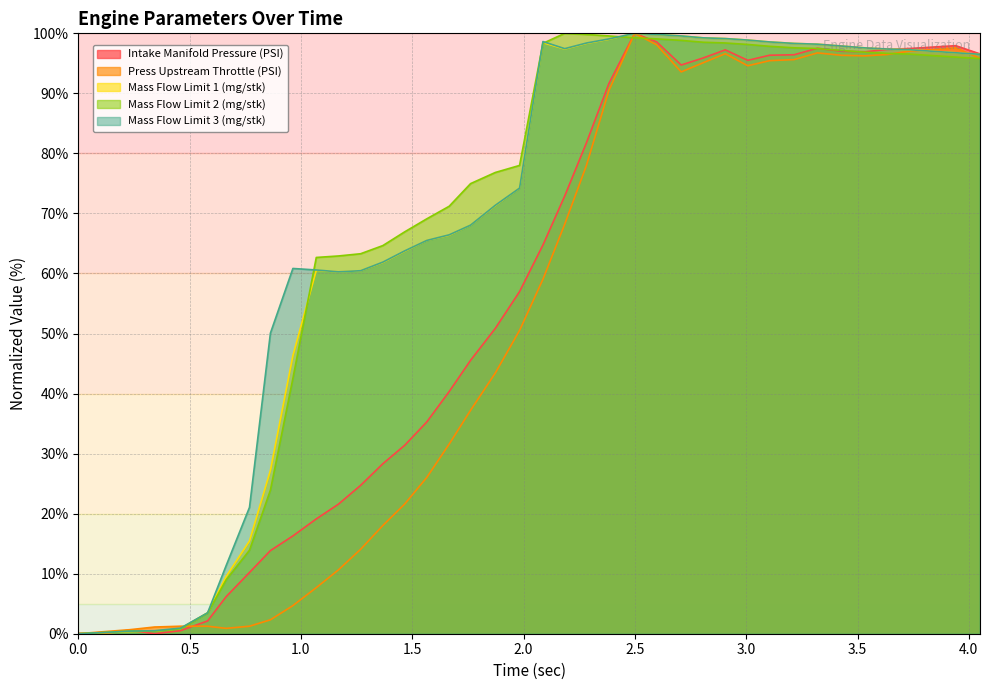

Reading left to right, transcribe all the data shown in this chart.

Intake Manifold Pressure (PSI): 0.1	0.0	0.6	0.0	0.5	2.1	6.2	10.2	13.8	16.3	19.1	21.6	24.7	28.3	31.4	35.3	40.3	45.5	50.9	57.0	64.7	72.9	81.7	91.6	100.0	98.6	94.7	95.9	97.2	95.5	96.4	96.4	97.5	97.0	96.9	97.3	97.5	97.7	97.9	96.6
Press Upstream Throttle (PSI): 0.0	0.3	0.7	1.1	1.2	1.2	0.9	1.2	2.3	4.7	7.7	10.6	14.1	18.0	21.6	26.0	31.6	37.2	43.4	50.5	59.0	68.2	78.0	90.5	100.0	98.1	93.6	95.1	96.6	94.6	95.4	95.6	96.7	96.3	96.3	96.5	97.1	97.3	97.6	95.9
Mass Flow Limit 1 (mg/stk): 0.0	0.1	0.4	0.4	0.9	3.5	9.5	15.4	27.2	46.3	60.5	60.3	60.5	61.8	63.7	65.5	66.4	68.1	71.3	74.2	98.4	97.4	98.3	99.0	100.0	99.8	99.6	99.3	99.1	98.9	98.6	98.3	98.2	97.9	97.6	97.4	97.3	97.0	96.8	96.5
Mass Flow Limit 2 (mg/stk): 0.0	0.2	0.4	0.4	0.8	3.5	9.0	13.9	23.9	42.5	62.7	62.9	63.3	64.6	66.9	69.1	71.2	75.0	76.8	78.0	98.3	100.0	99.8	99.6	99.3	99.1	98.8	98.5	98.4	98.1	97.8	97.6	97.5	97.2	96.8	96.7	96.5	96.3	96.0	95.8
Mass Flow Limit 3 (mg/stk): 0.0	0.2	0.4	0.5	0.9	3.5	11.3	21.0	50.1	60.8	60.6	60.3	60.5	61.9	63.8	65.5	66.4	68.1	71.4	74.2	98.6	97.4	98.4	99.1	100.0	99.8	99.6	99.3	99.1	98.9	98.6	98.3	98.2	97.9	97.6	97.4	97.3	97.0	96.8	96.5